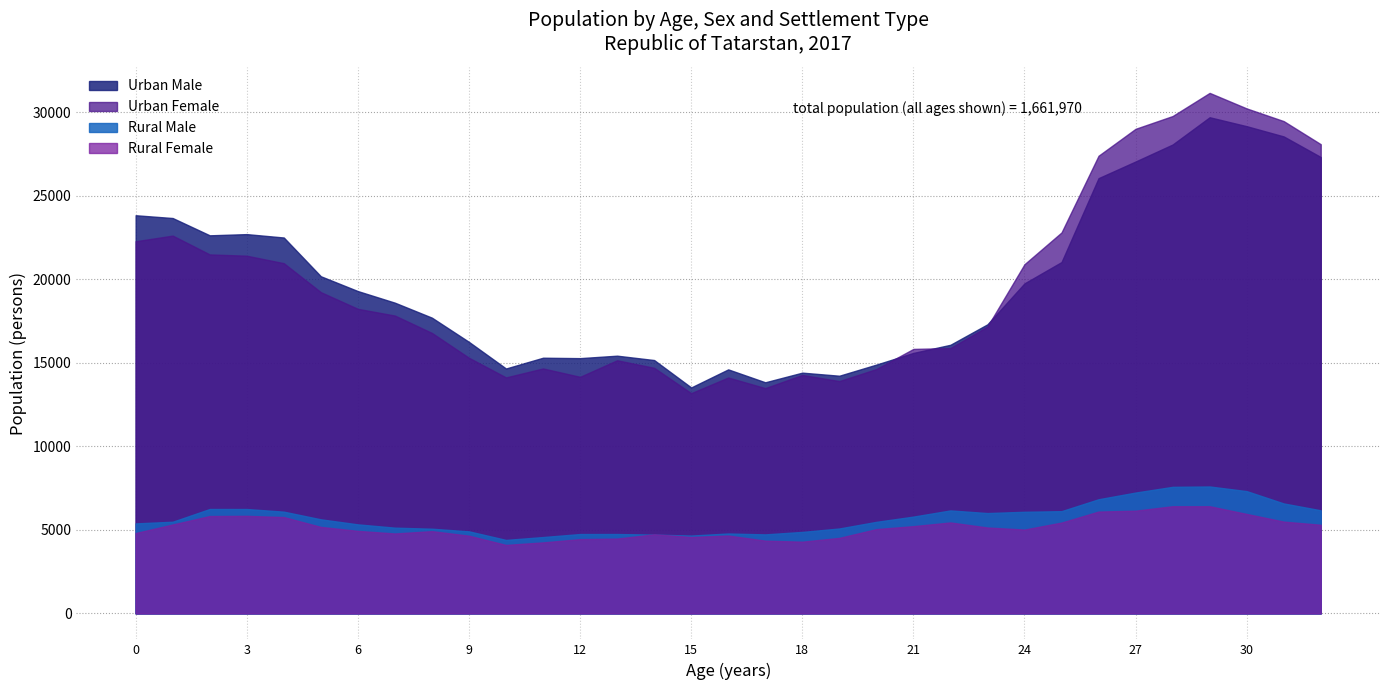

True or false: Urban Female and Rural Female cross at least once.

False